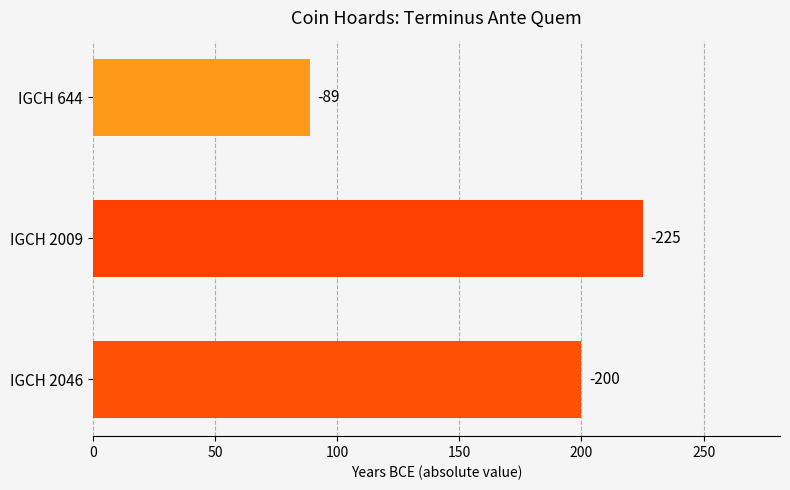

How many bars are there in total?

3